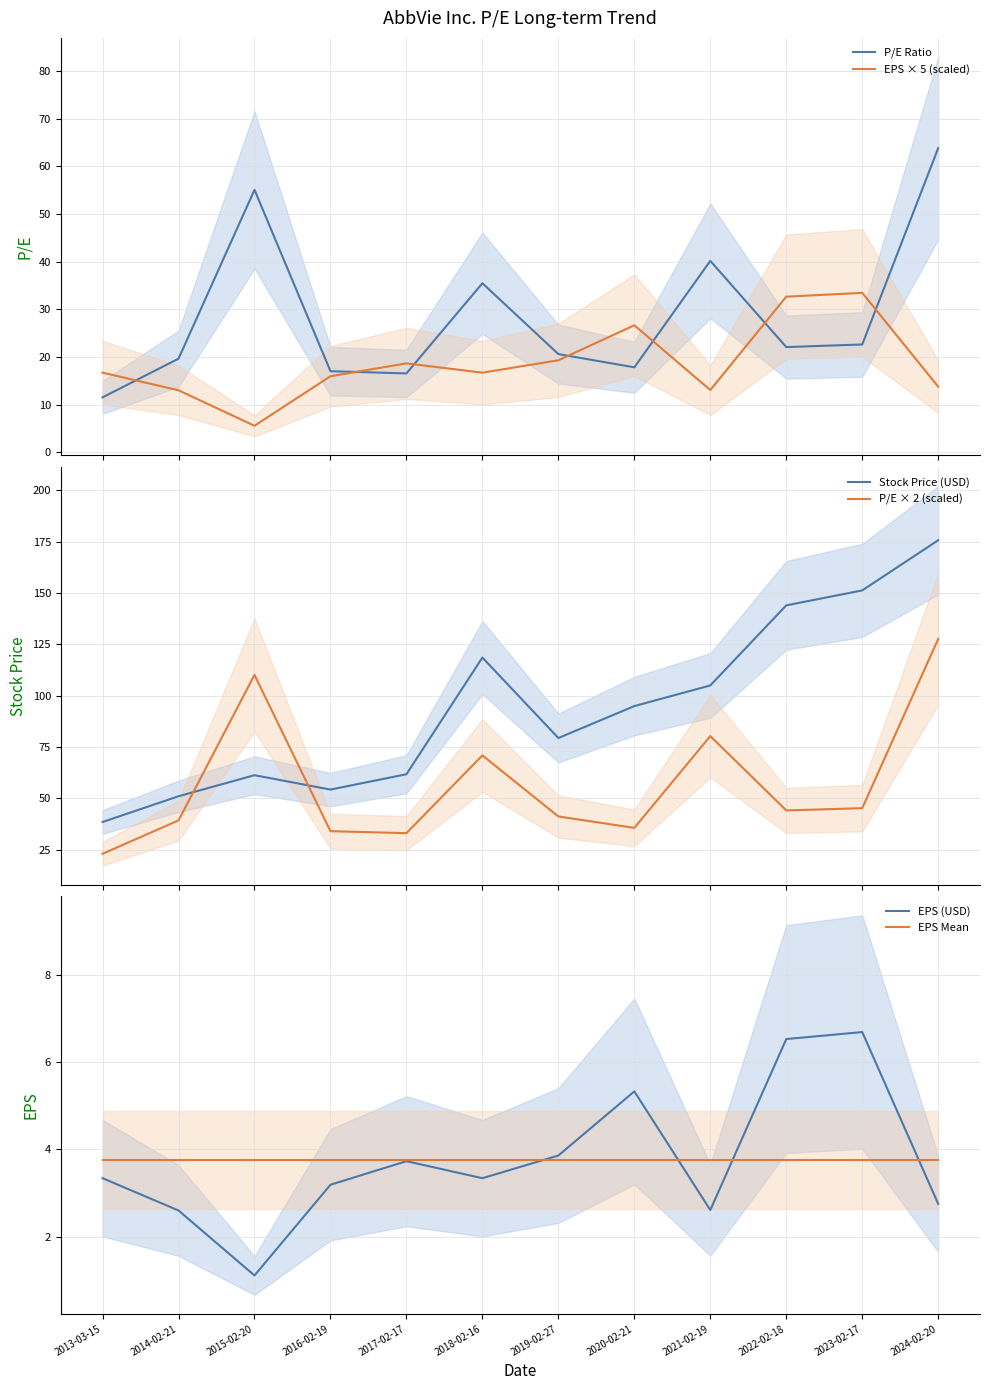

Reading right to left, transcribe all the data shown in this chart.

P/E Ratio: 2024-02-20=63.8	2023-02-17=22.6	2022-02-18=22.1	2021-02-19=40.2	2020-02-21=17.8	2019-02-27=20.6	2018-02-16=35.5	2017-02-17=16.5	2016-02-19=17.0	2015-02-20=55.1	2014-02-21=19.6	2013-03-15=11.5
EPS × 5 (scaled): 2024-02-20=13.8	2023-02-17=33.5	2022-02-18=32.6	2021-02-19=13.0	2020-02-21=26.6	2019-02-27=19.3	2018-02-16=16.7	2017-02-17=18.6	2016-02-19=15.9	2015-02-20=5.6	2014-02-21=13.0	2013-03-15=16.7
Stock Price (USD): 2024-02-20=175.8	2023-02-17=151.3	2022-02-18=144.0	2021-02-19=105.0	2020-02-21=95.0	2019-02-27=79.4	2018-02-16=118.6	2017-02-17=61.8	2016-02-19=54.3	2015-02-20=61.3	2014-02-21=51.0	2013-03-15=38.5
P/E × 2 (scaled): 2024-02-20=127.7	2023-02-17=45.2	2022-02-18=44.1	2021-02-19=80.3	2020-02-21=35.6	2019-02-27=41.2	2018-02-16=70.9	2017-02-17=33.1	2016-02-19=34.0	2015-02-20=110.2	2014-02-21=39.3	2013-03-15=23.0
EPS (USD): 2024-02-20=2.8	2023-02-17=6.7	2022-02-18=6.5	2021-02-19=2.6	2020-02-21=5.3	2019-02-27=3.9	2018-02-16=3.3	2017-02-17=3.7	2016-02-19=3.2	2015-02-20=1.1	2014-02-21=2.6	2013-03-15=3.3
EPS Mean: 2024-02-20=3.8	2023-02-17=3.8	2022-02-18=3.8	2021-02-19=3.8	2020-02-21=3.8	2019-02-27=3.8	2018-02-16=3.8	2017-02-17=3.8	2016-02-19=3.8	2015-02-20=3.8	2014-02-21=3.8	2013-03-15=3.8